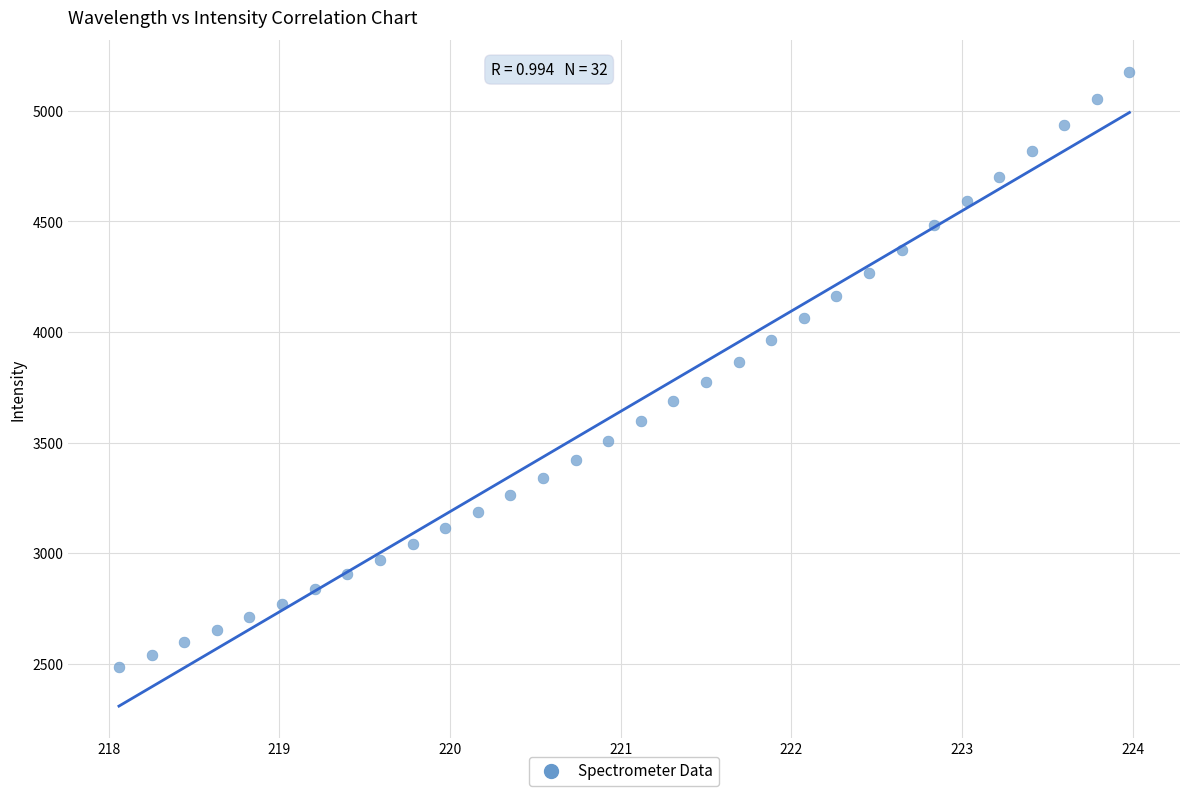

What is the range of X values (max minus min)?

5.9